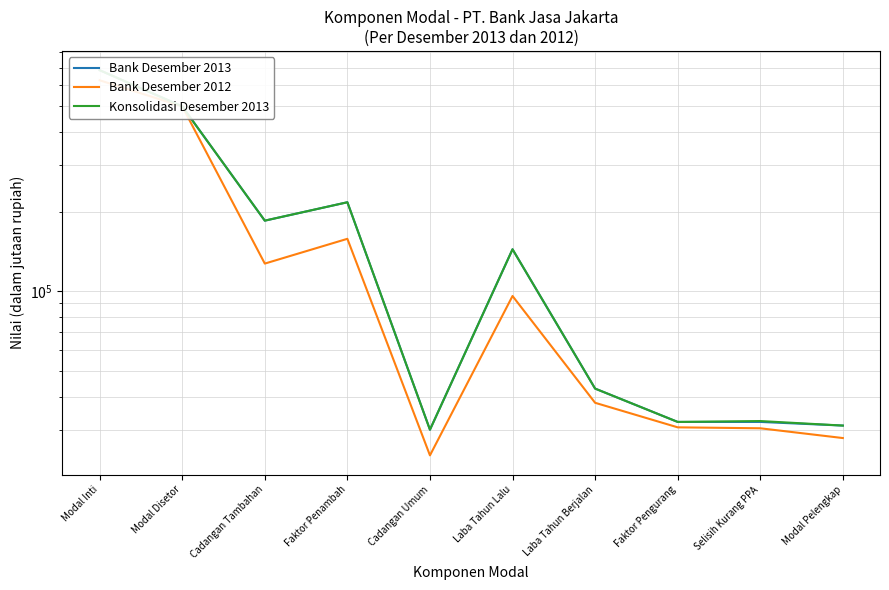

Where is the first local maximum for Bank Desember 2012?

Faktor Penambah